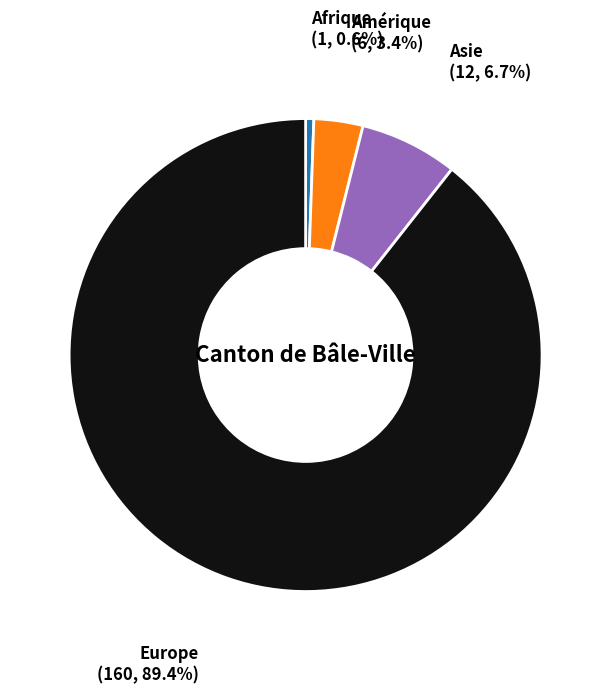

To the nearest percent, what percentage of the pie is Afrique?

1%